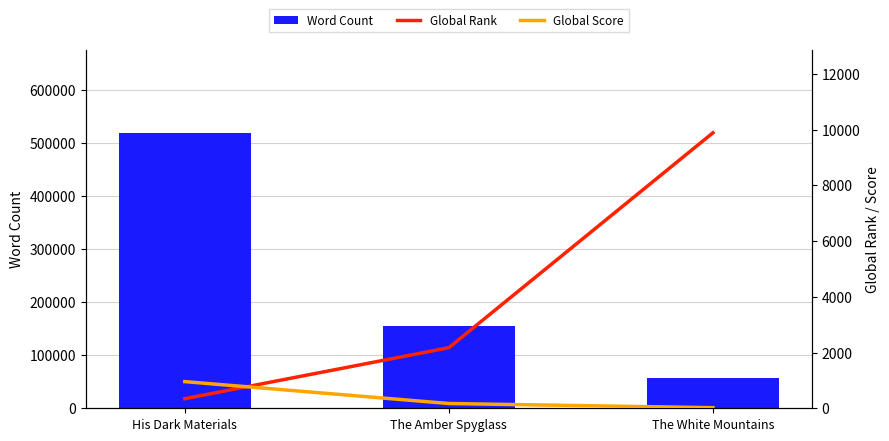

How many data points in Global Rank are less than 2175?

1